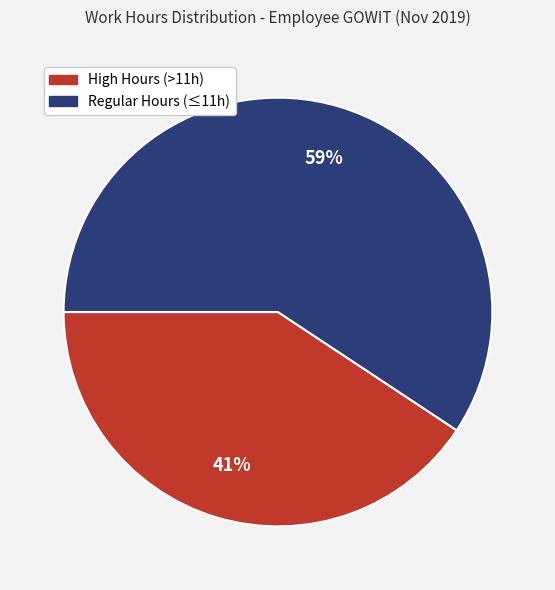

To the nearest percent, what is the average slice percentage?

50%